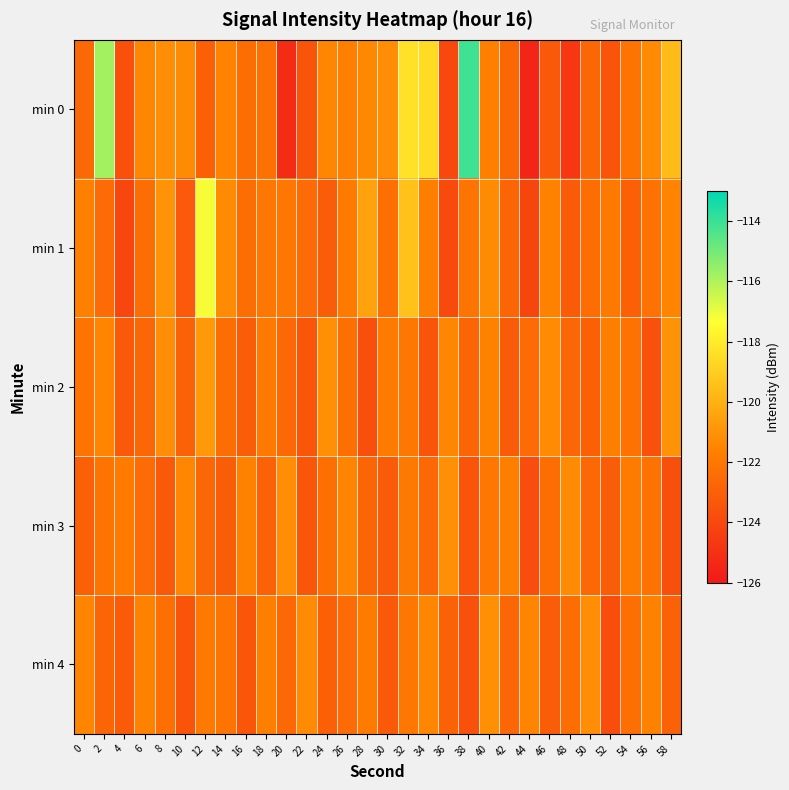

Reading left to right, what are all the values shown in this chart?

min 0: 0=-122.6	2=-115.8	4=-123.7	6=-121.4	8=-121.1	10=-121.2	12=-123.0	14=-121.5	16=-122.4	18=-122.3	20=-125.2	22=-123.4	24=-121.4	26=-121.7	28=-121.3	30=-121.2	32=-118.4	34=-118.6	36=-124.0	38=-114.1	40=-121.7	42=-122.7	44=-125.5	46=-123.3	48=-124.7	50=-122.7	52=-123.5	54=-122.1	56=-121.2	58=-119.6
min 1: 0=-121.6	2=-122.5	4=-124.1	6=-122.4	8=-121.0	10=-123.2	12=-117.2	14=-121.3	16=-122.4	18=-122.0	20=-122.0	22=-122.5	24=-123.1	26=-121.8	28=-120.5	30=-122.3	32=-119.4	34=-121.7	36=-123.9	38=-122.1	40=-121.3	42=-122.8	44=-124.1	46=-121.6	48=-123.2	50=-122.4	52=-121.9	54=-123.0	56=-122.2	58=-121.5
min 2: 0=-122.1	2=-121.5	4=-123.3	6=-122.7	8=-121.2	10=-122.9	12=-120.8	14=-122.4	16=-123.1	18=-121.9	20=-122.6	22=-123.4	24=-121.1	26=-122.3	28=-123.7	30=-121.8	32=-122.0	34=-123.5	36=-121.4	38=-122.8	40=-121.6	42=-123.2	44=-122.5	46=-121.3	48=-122.7	50=-123.0	52=-121.7	54=-122.2	56=-123.6	58=-121.0
min 3: 0=-123.0	2=-122.1	4=-121.8	6=-122.5	8=-123.3	10=-121.4	12=-122.7	14=-123.1	16=-121.6	18=-122.9	20=-121.2	22=-123.4	24=-122.3	26=-121.5	28=-122.8	30=-123.2	32=-121.9	34=-122.6	36=-121.1	38=-123.5	40=-122.0	42=-121.7	44=-123.8	46=-122.4	48=-121.3	50=-122.6	52=-123.1	54=-121.8	56=-122.2	58=-123.7
min 4: 0=-121.5	2=-122.8	4=-123.2	6=-121.6	8=-122.3	10=-123.5	12=-121.9	14=-122.1	16=-123.4	18=-121.7	20=-122.6	22=-121.3	24=-123.0	26=-122.5	28=-121.8	30=-123.3	32=-122.0	34=-121.4	36=-122.9	38=-123.6	40=-121.1	42=-122.7	44=-121.5	46=-123.1	48=-122.4	50=-121.2	52=-123.8	54=-122.3	56=-121.6	58=-122.9